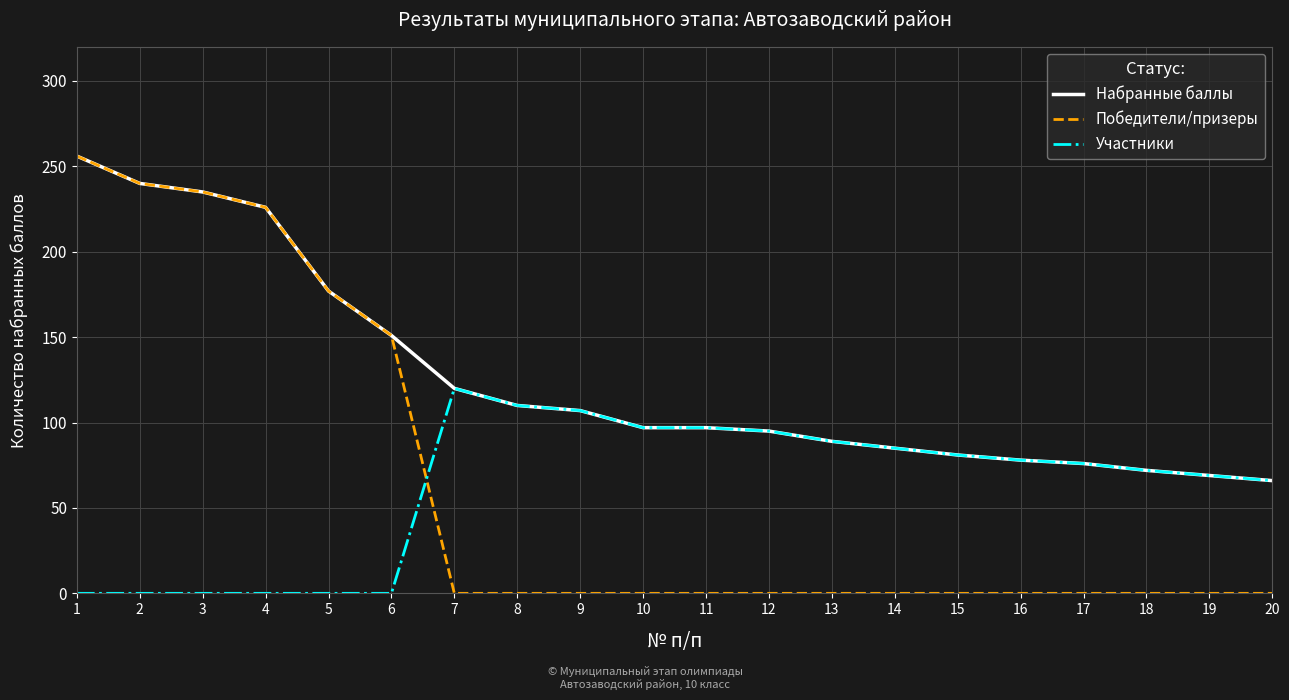

How many times do Победители/призеры and Участники cross each other?

1